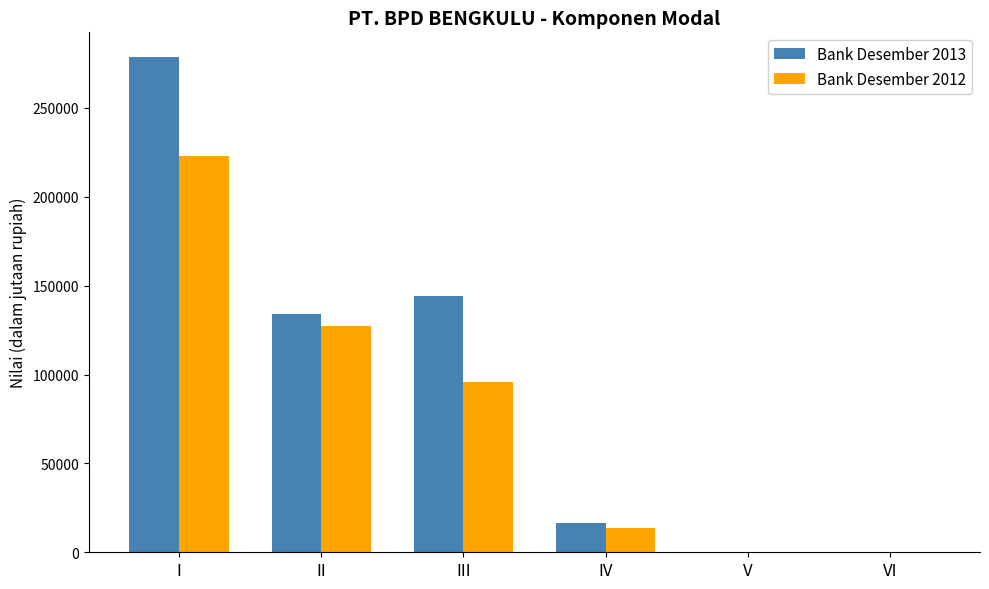

How many categories are shown in the chart?

6